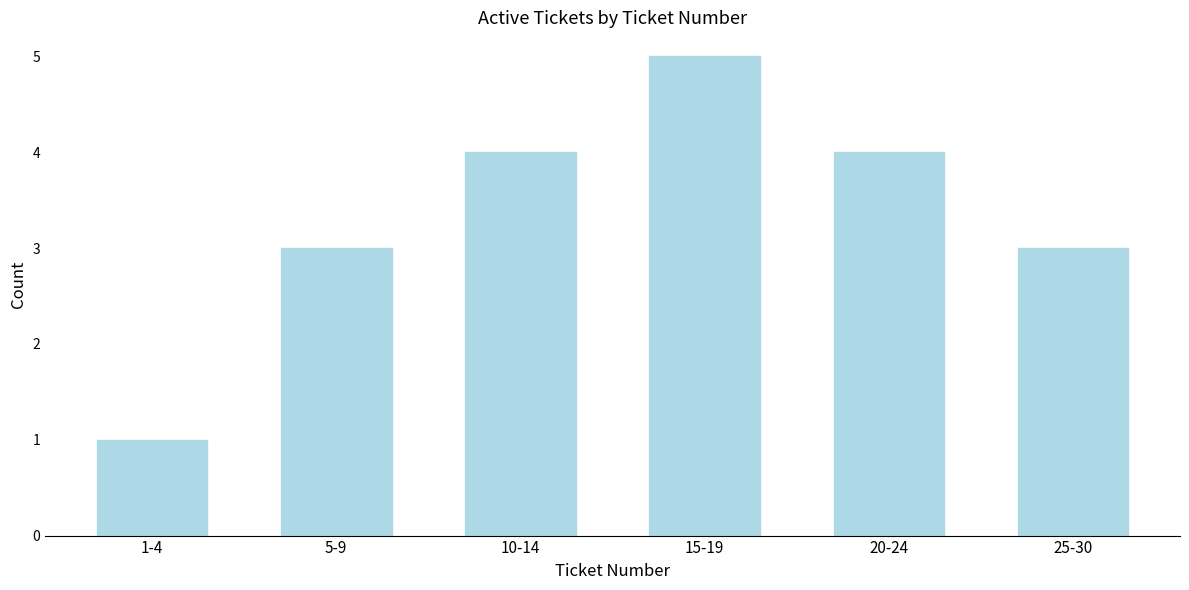

Reading left to right, extract all data points from this chart.

1-4=1	5-9=3	10-14=4	15-19=5	20-24=4	25-30=3